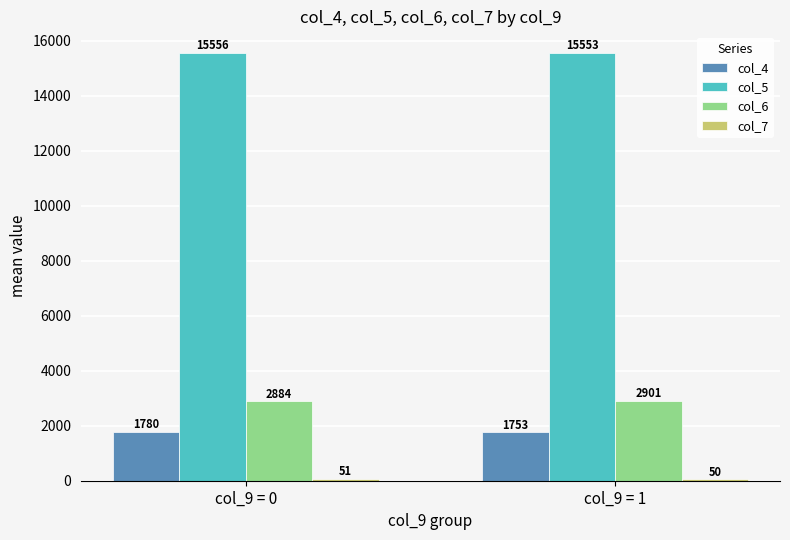

At which category is the sum across all series the highest?

col_9 = 0